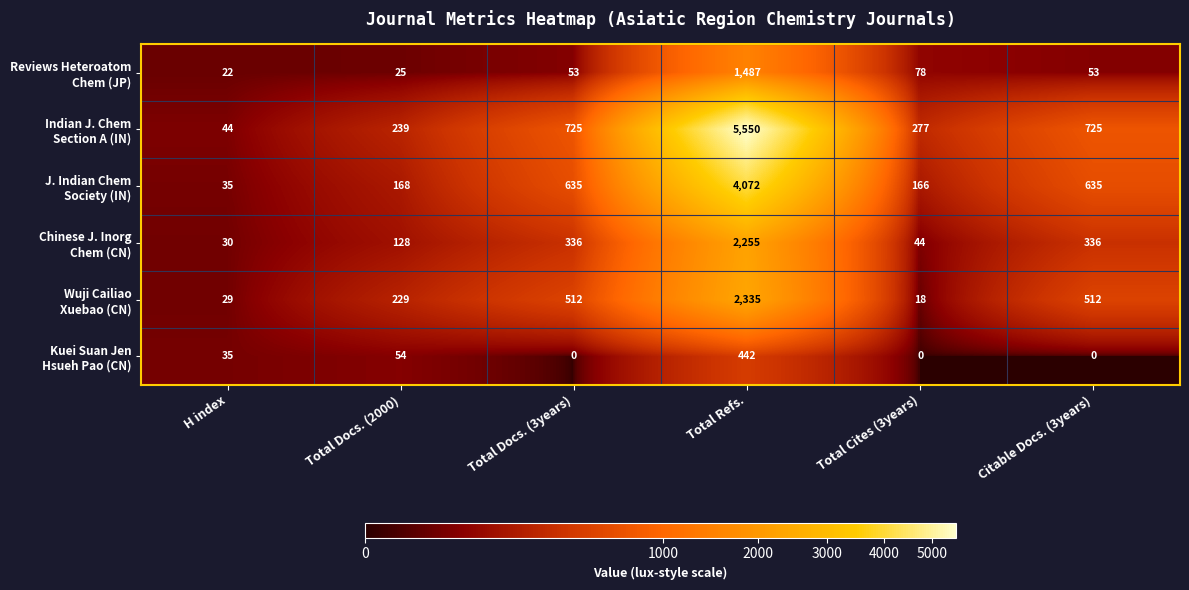

What is the total value across all series at Total Docs. (3years)?

2261